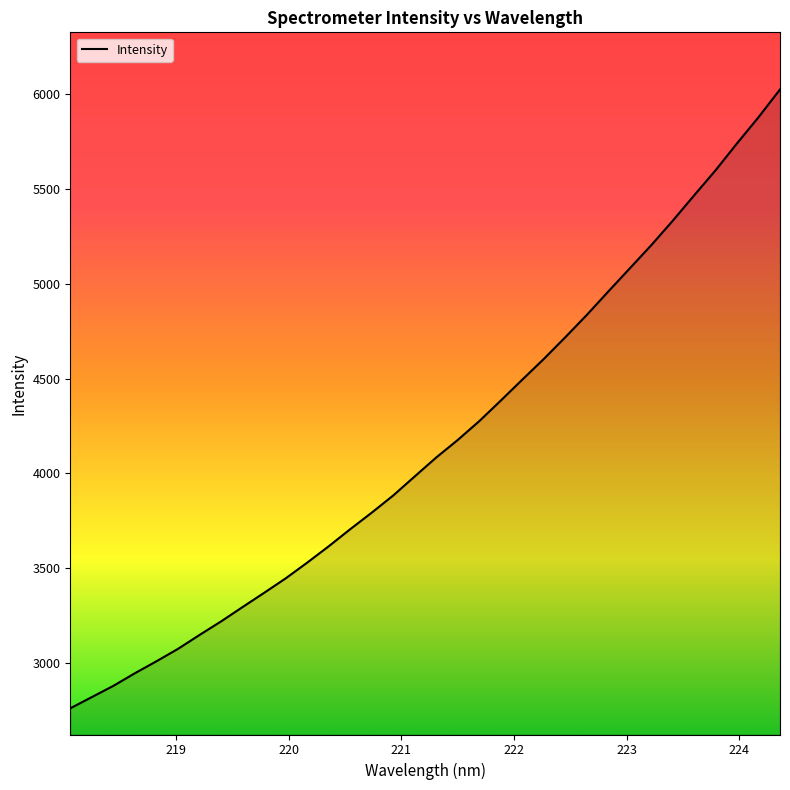

How many lines are shown in the chart?

1